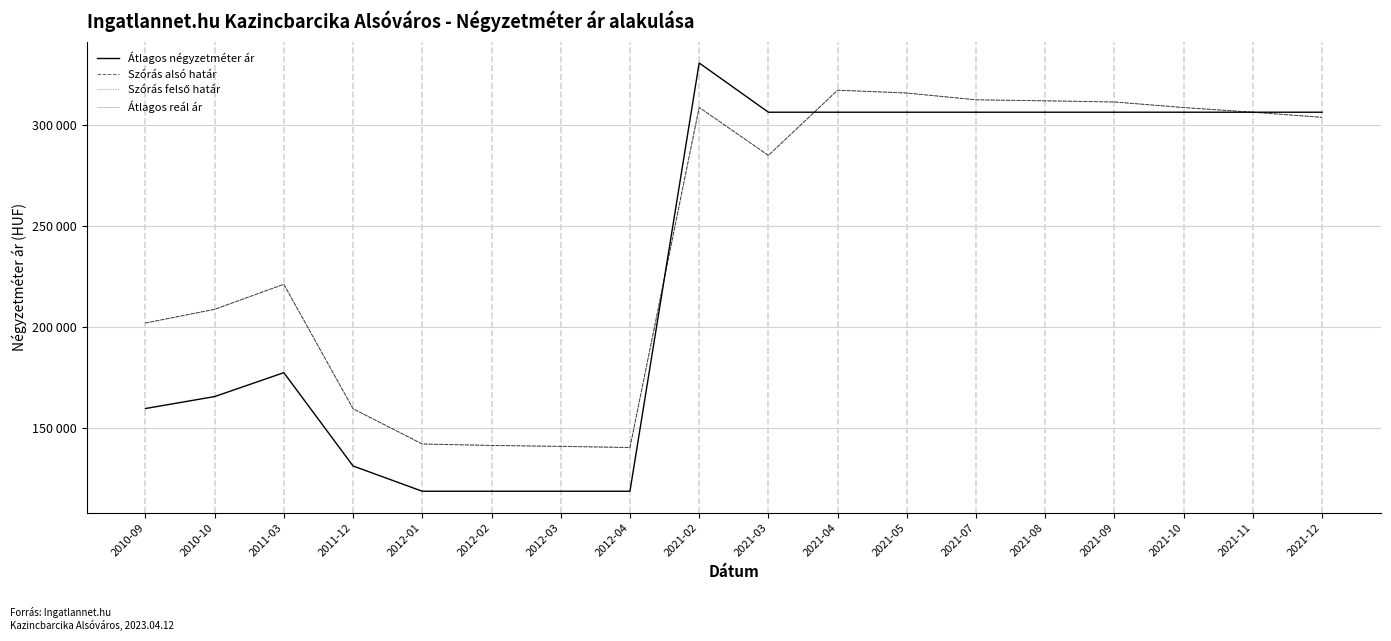

Reading right to left, list all the values displayed in this chart.

Átlagos négyzetméter ár: 306290	306290	306290	306290	306290	306290	306290	306290	306290	330645	118750	118750	118750	118750	131250	177419	165591	159677
Szórás alsó határ: 303750	306290	308591	311356	311929	312433	315781	317185	284913	308672	140387	140952	141407	142134	159555	221149	208758	201993
Szórás felső határ: 303750	306290	308591	311356	311929	312433	315781	317185	284913	308672	140387	140952	141407	142134	159555	221149	208758	201993
Átlagos reál ár: 303750	306290	308591	311356	311929	312433	315781	317185	284913	308672	140387	140952	141407	142134	159555	221149	208758	201993